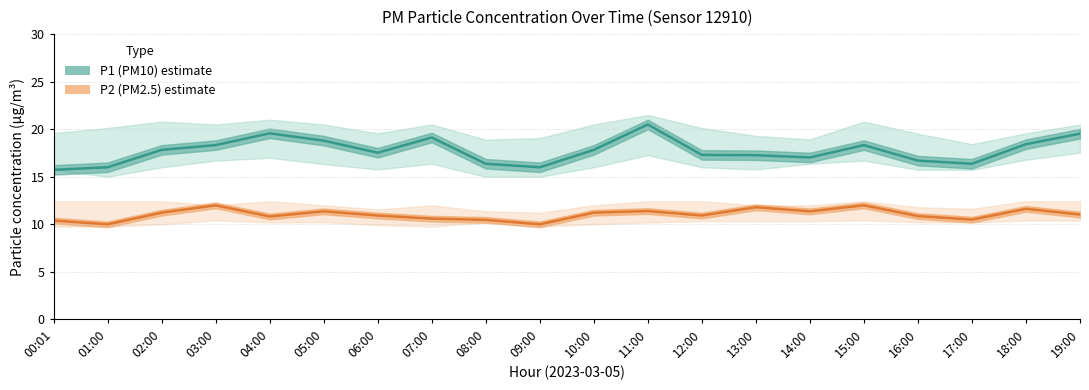

Reading left to right, what are all the values shown in this chart?

P1 (PM10): 15.7	16.0	17.8	18.3	19.6	18.8	17.5	19.1	16.4	16.0	17.8	20.5	17.3	17.3	17.0	18.3	16.7	16.4	18.4	19.5
P2 (PM2.5): 10.4	10.0	11.2	12.0	10.8	11.4	10.9	10.6	10.5	10.0	11.2	11.4	10.9	11.8	11.4	12.0	10.9	10.5	11.6	11.0